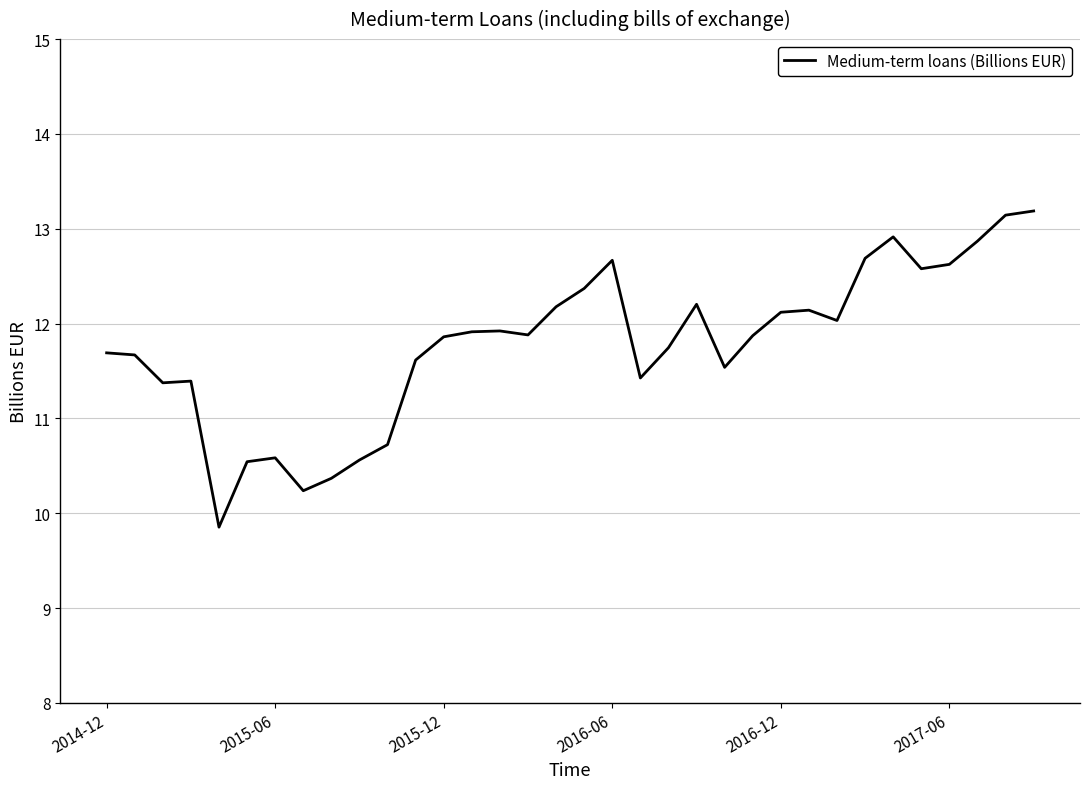

What is the difference between the maximum and minimum values?

3.3